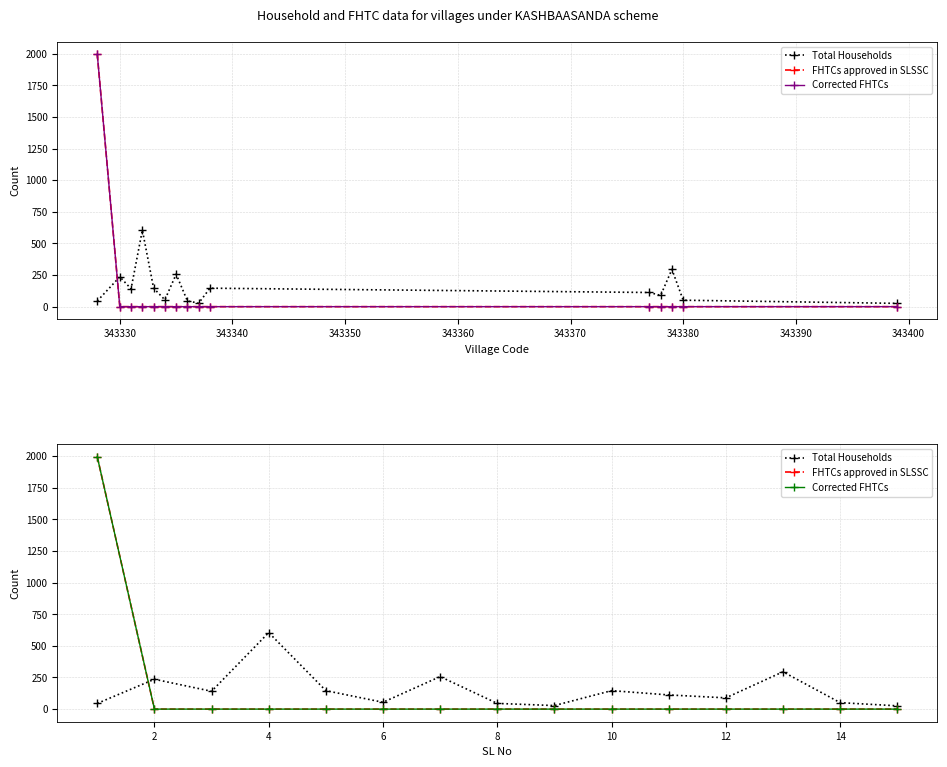

True or false: FHTCs approved in SLSSC has more than 1 interior local peaks.

False